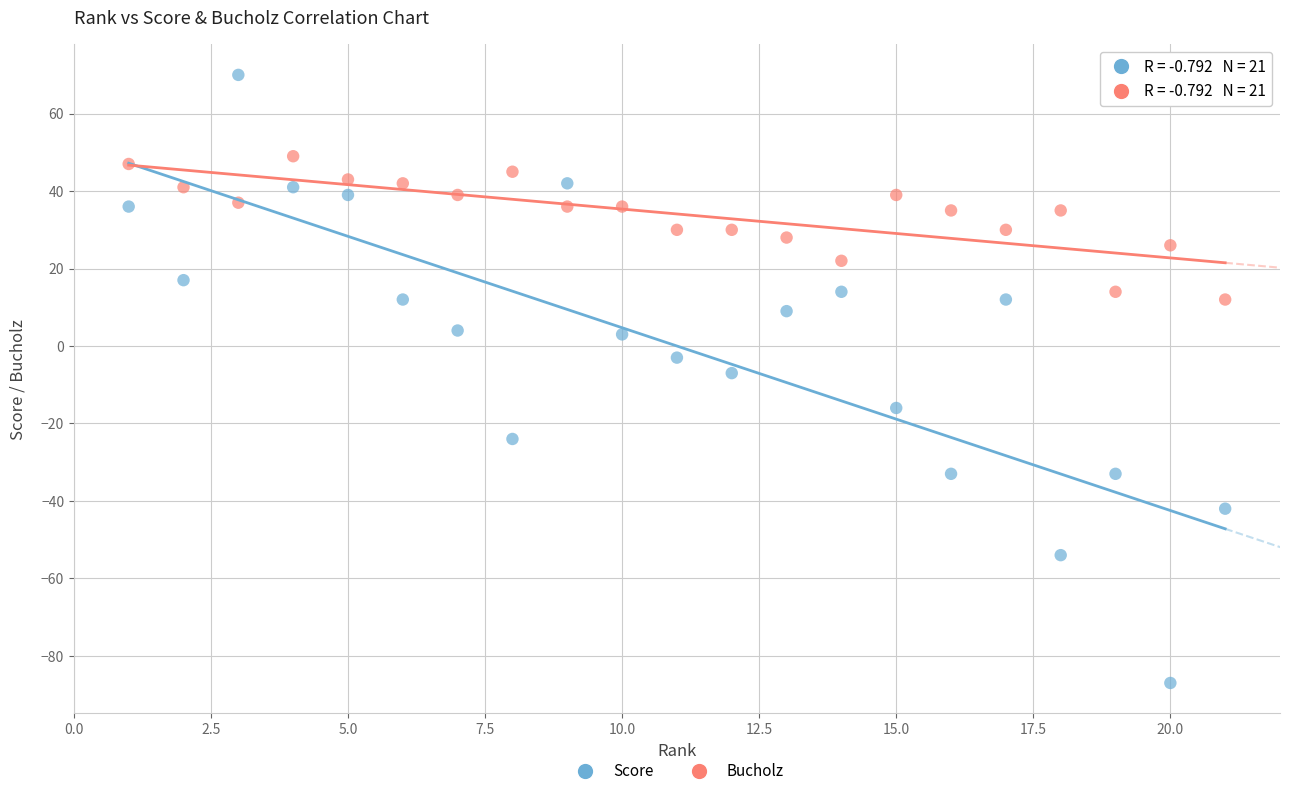

Which series has the widest spread of Y values?

Score